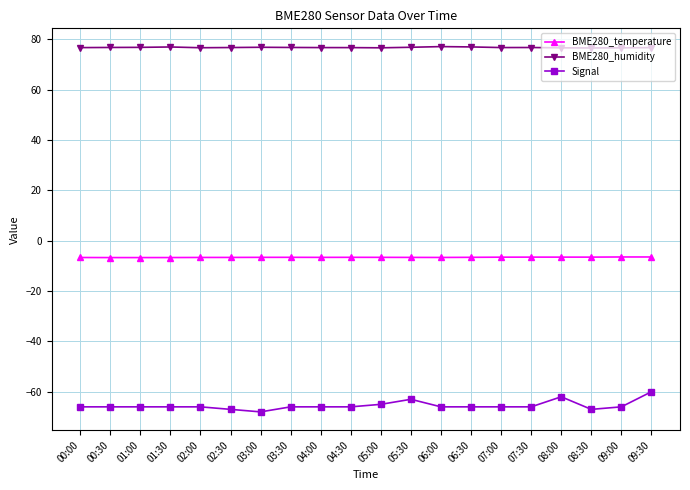

What is the value of the Signal point at the 11th from the left?

-65.0